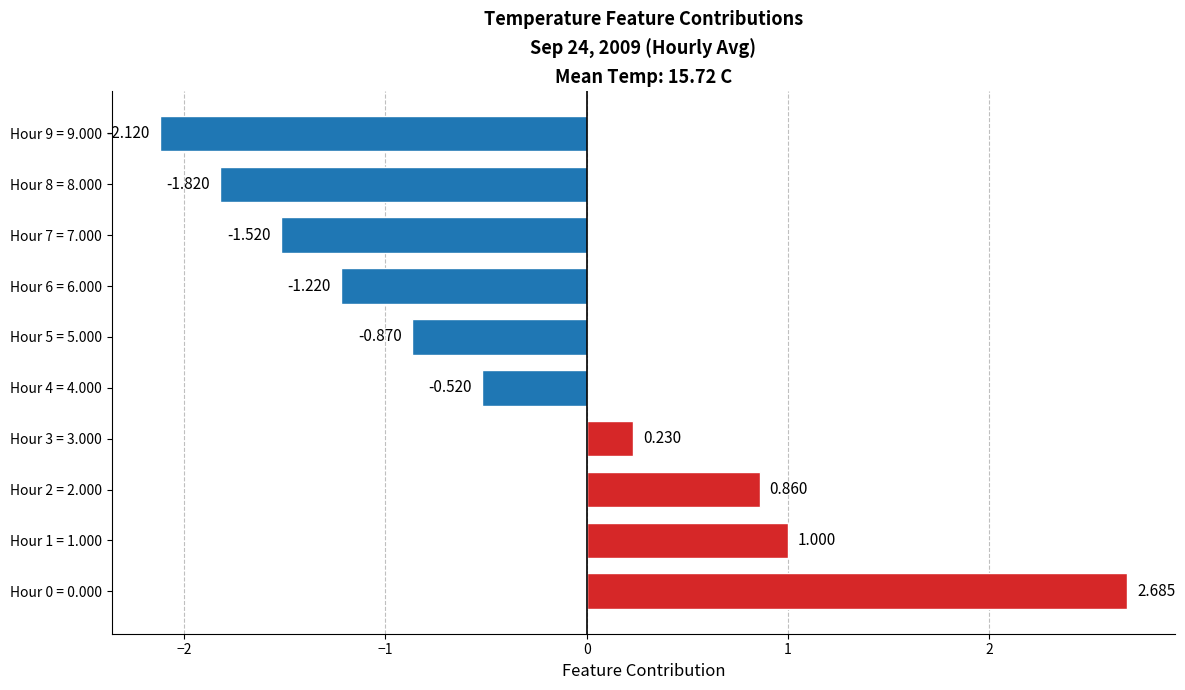

Does the chart contain any negative values?

Yes